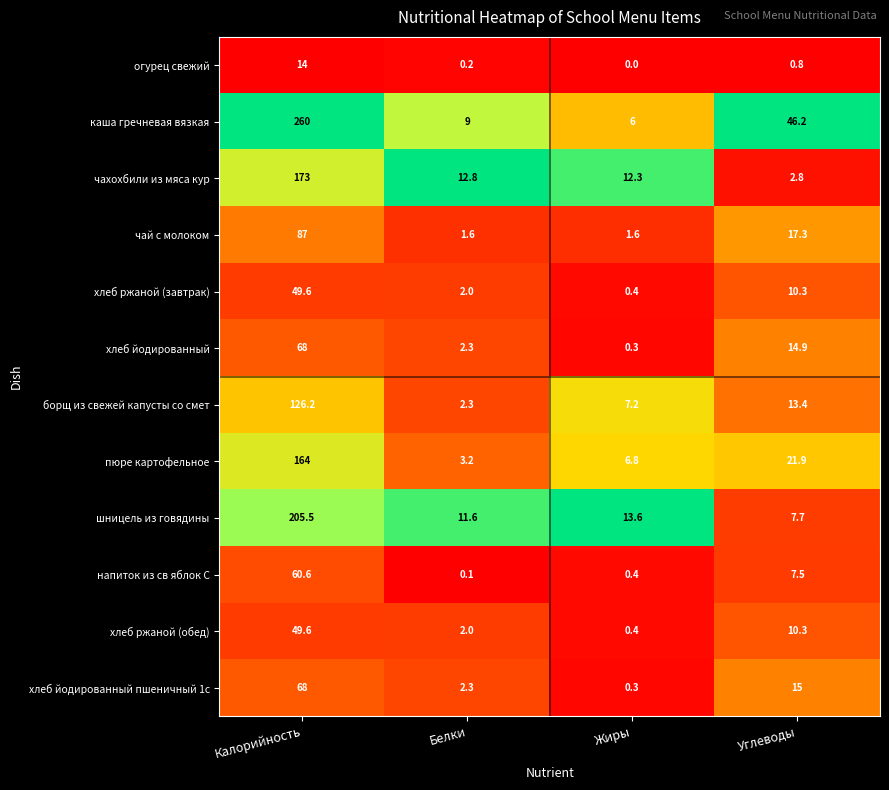

What is the total value across all series at Углеводы?

168.1